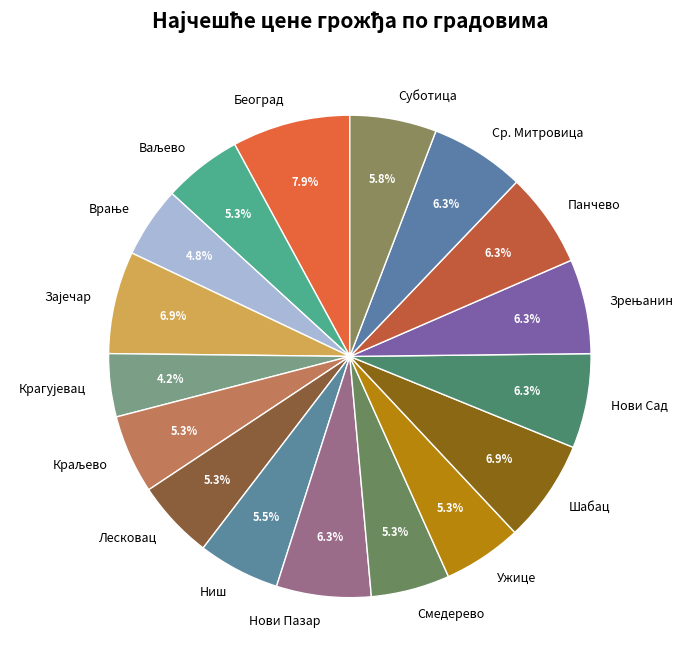

The Шабац slice represents 7% of the pie. True or false?

True